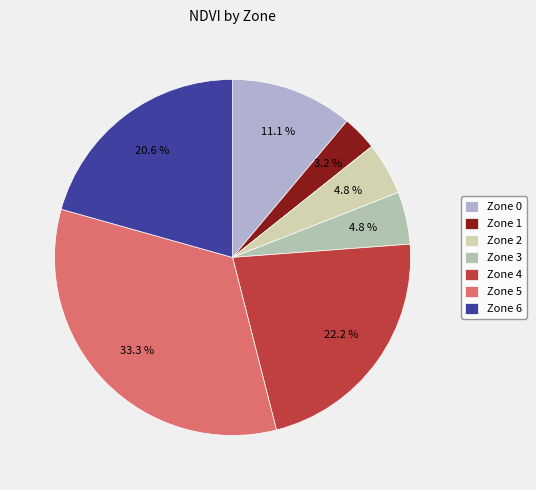

How many slices are in this pie chart?

7